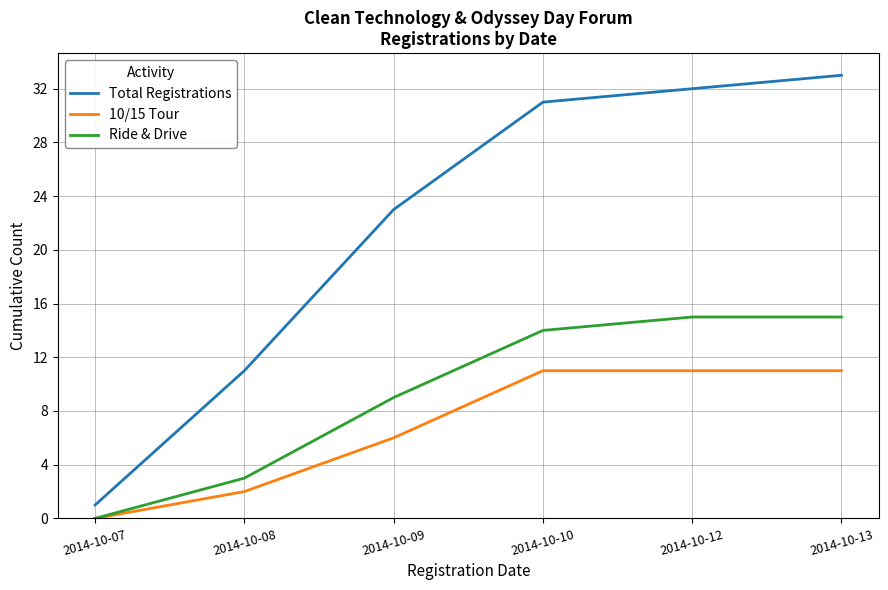

List the series in order of their overall mean, highest first.

Total Registrations, Ride & Drive, 10/15 Tour